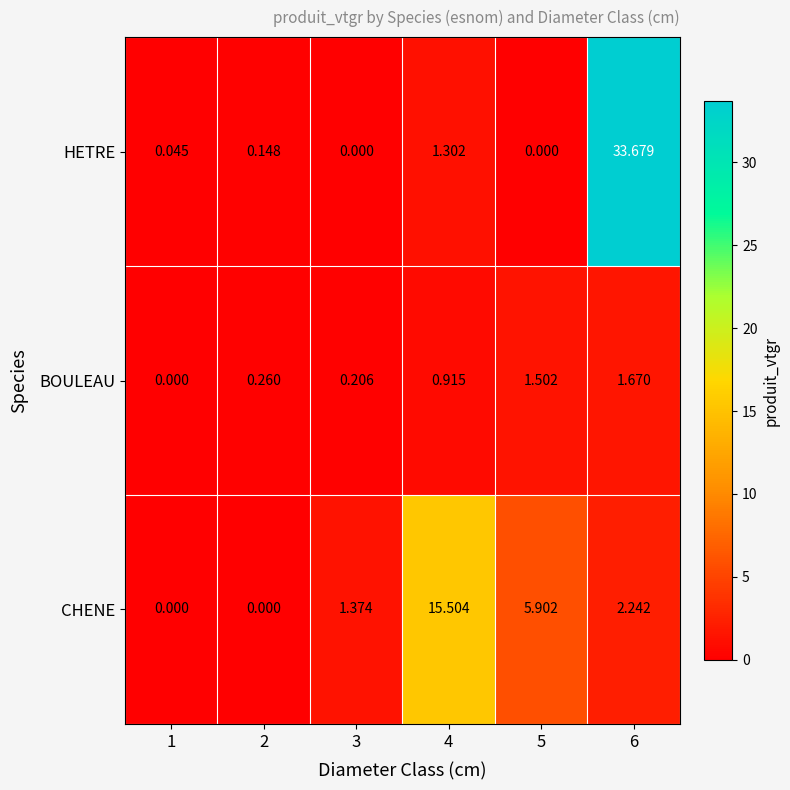

Which series has the largest range (max minus min)?

HETRE